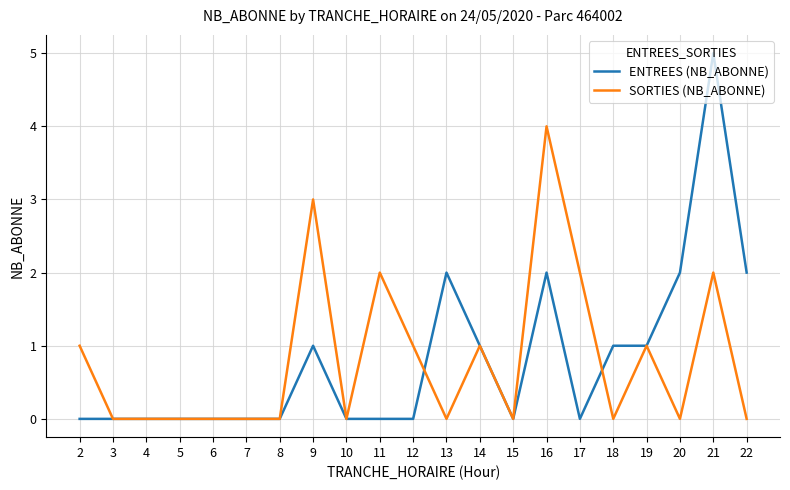

How many categories are shown in the chart?

21